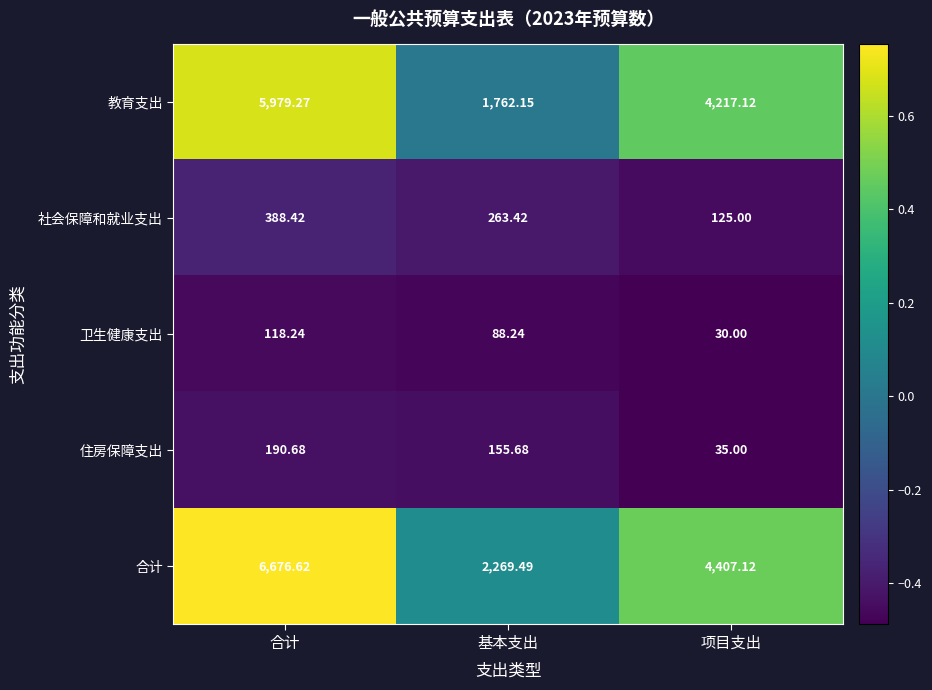

Rank the series by their maximum value, from lowest to highest.

卫生健康支出, 住房保障支出, 社会保障和就业支出, 教育支出, 合计